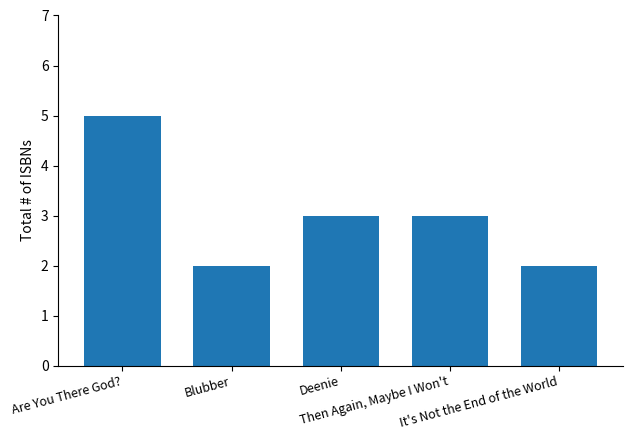

Approximately how many times larger is the value at Are You There God? compared to Then Again, Maybe I Won't?

1.7